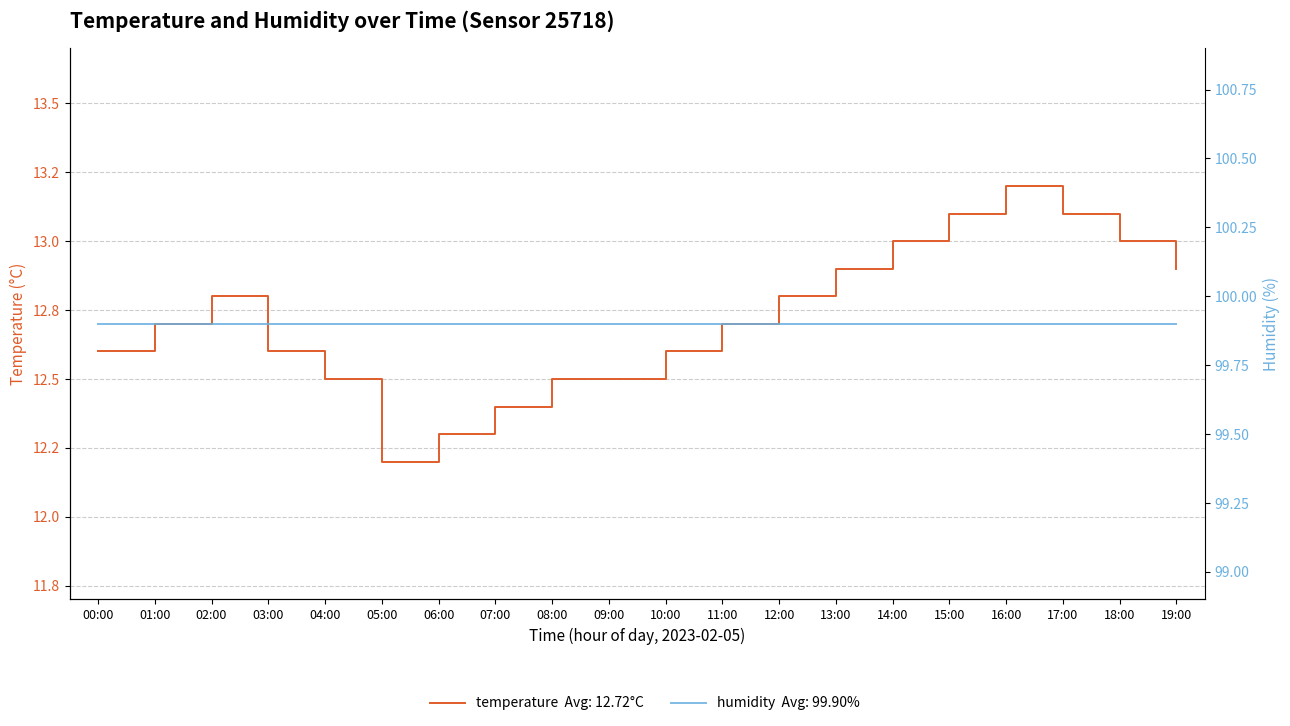

True or false: temperature and humidity cross at least once.

False